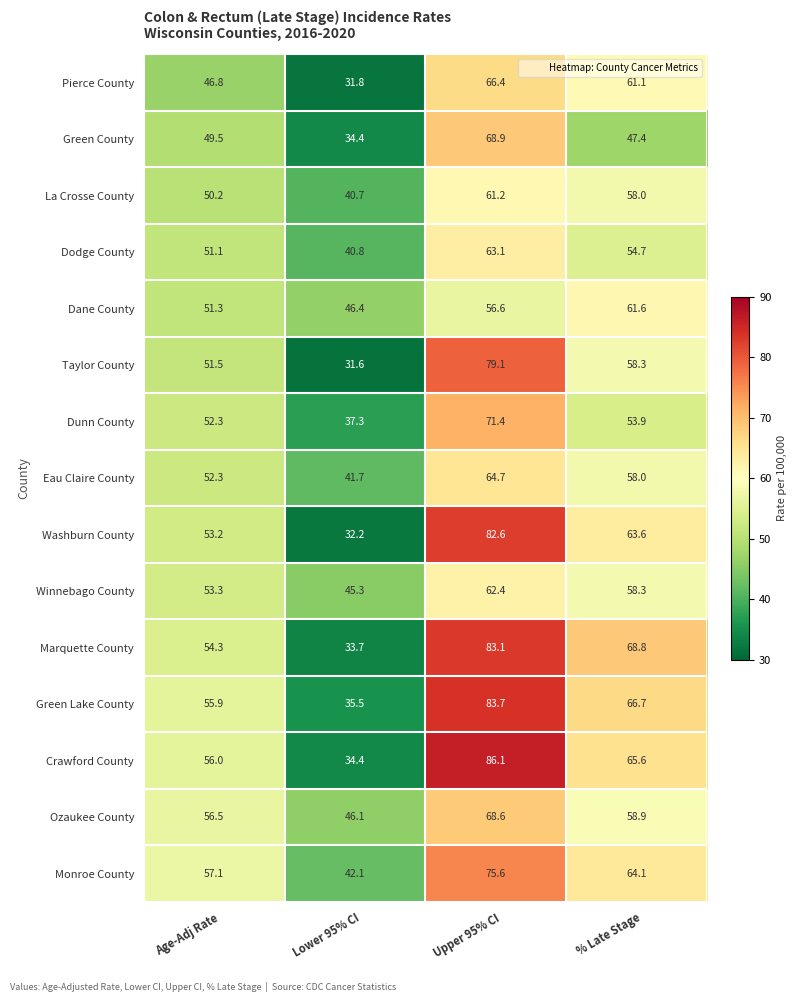

Where is Ozaukee County nearest to the value 57?

Age-Adj Rate